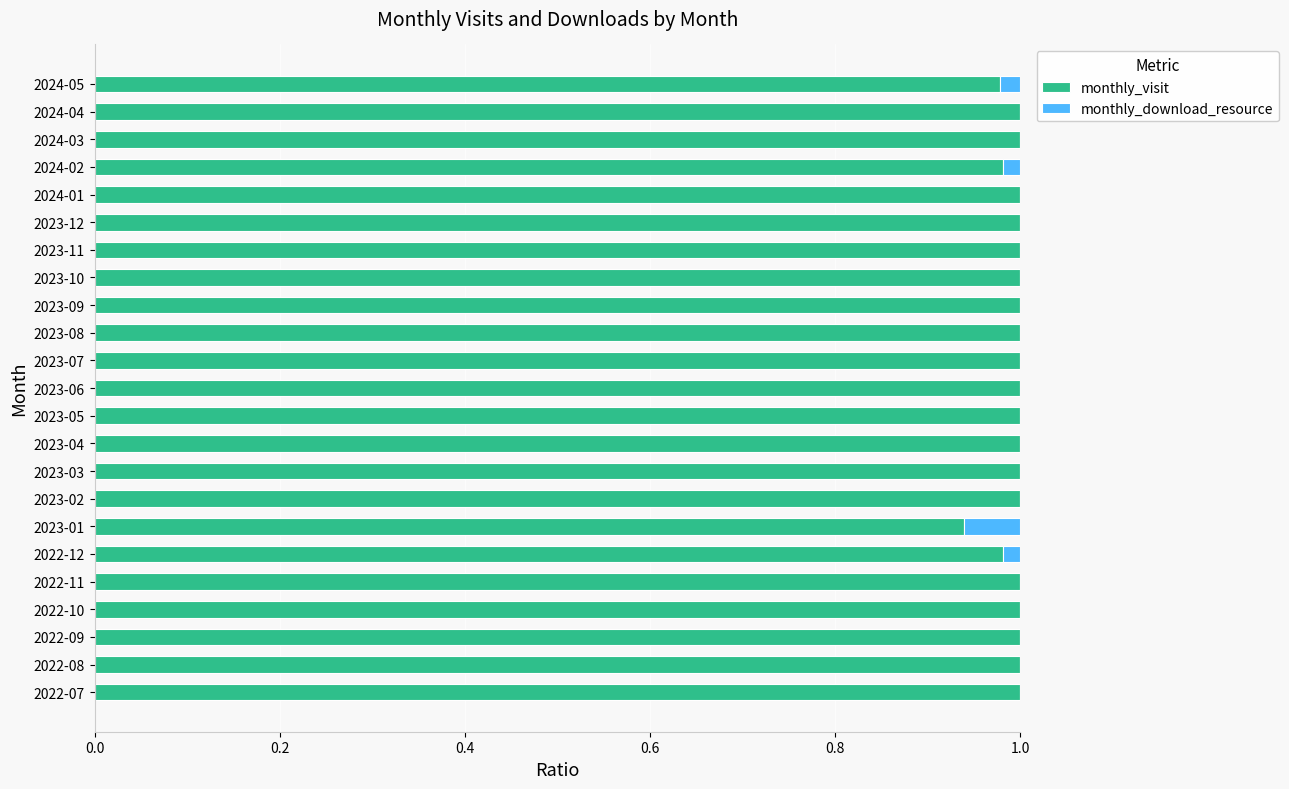

True or false: monthly_visit has a value of 1.5 at 2023-09.

False